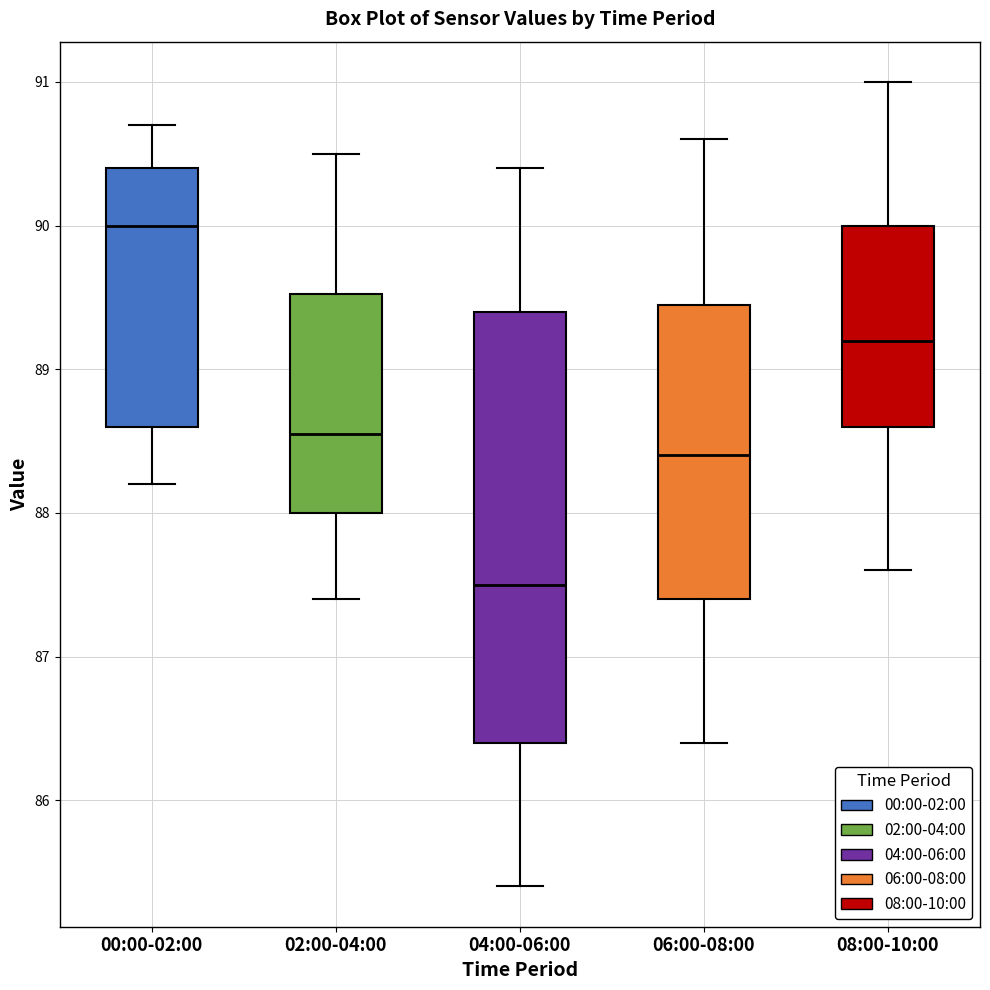

Reading left to right, transcribe this box plot: for each box, give where its median line is, the range the box spans, and where its two whiskers end, as read against the y-axis. The values are not printed on the chart, so give them approximately, as read against the axis.

00:00-02:00: median 90.0, box 88.6 to 90.4, whiskers 88.2 to 90.7
02:00-04:00: median 88.6, box 88.0 to 89.5, whiskers 87.4 to 90.5
04:00-06:00: median 87.5, box 86.4 to 89.4, whiskers 85.4 to 90.4
06:00-08:00: median 88.4, box 87.4 to 89.5, whiskers 86.4 to 90.6
08:00-10:00: median 89.2, box 88.6 to 90.0, whiskers 87.6 to 91.0